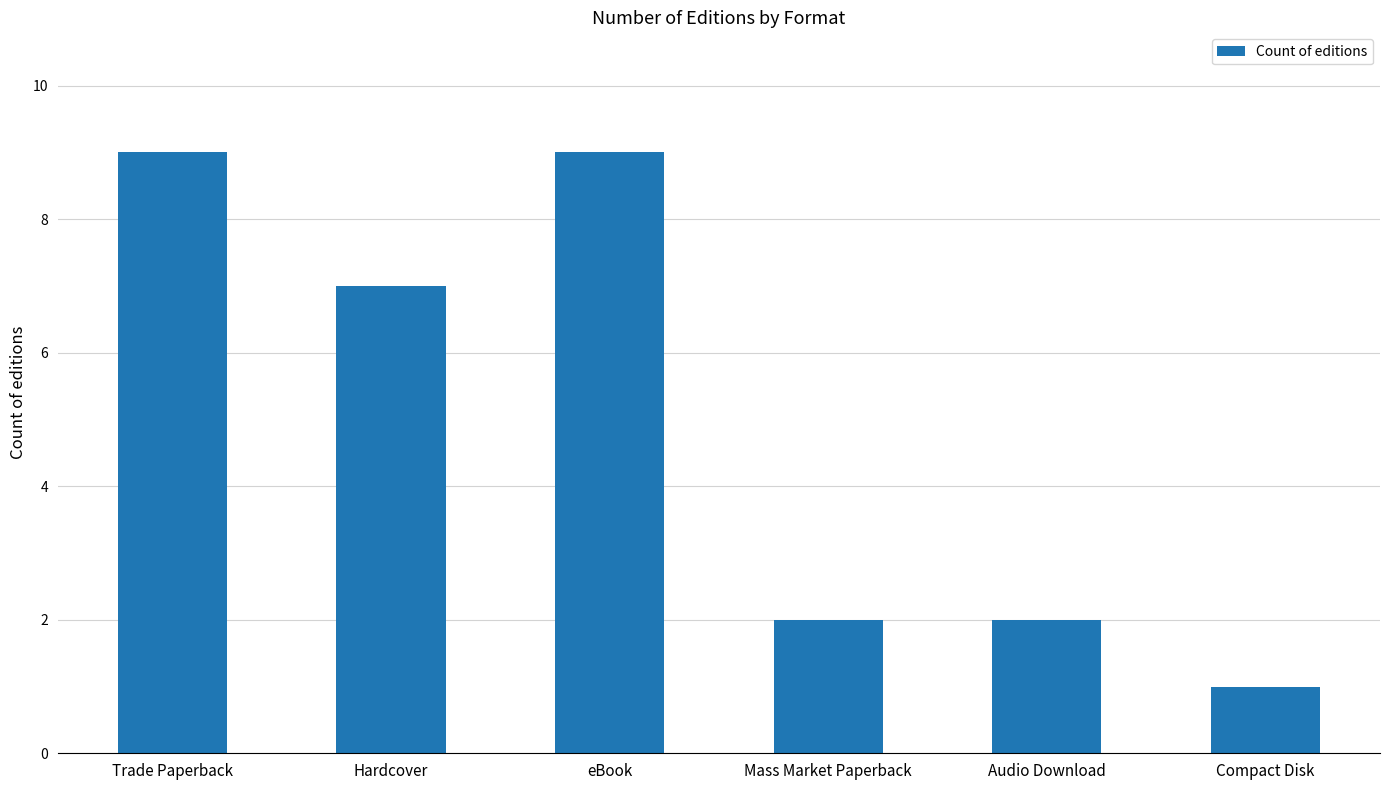

How many distinct data groups are displayed?

1